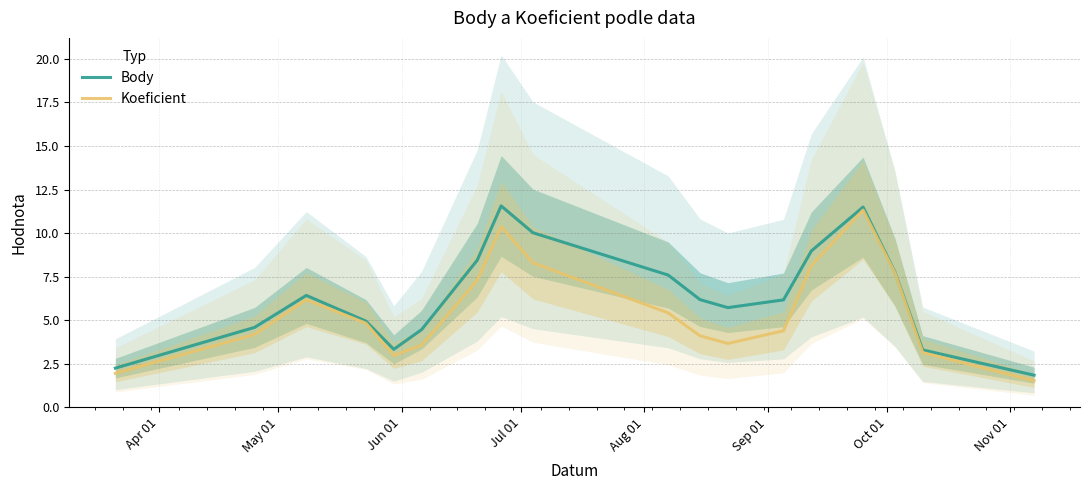

What is the lowest value of the Koeficient series?

1.5